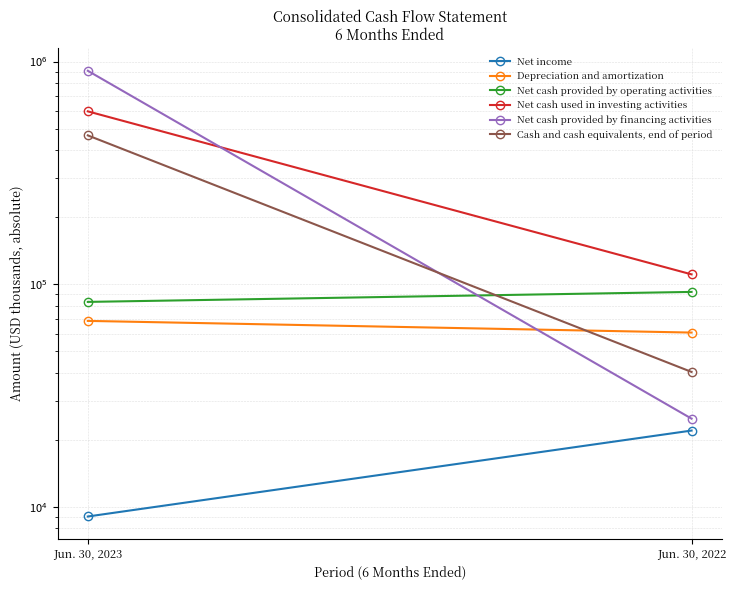

Reading left to right, transcribe all the data shown in this chart.

Net income: Jun. 30, 2023=9038	Jun. 30, 2022=21986
Depreciation and amortization: Jun. 30, 2023=68359	Jun. 30, 2022=60579
Net cash provided by operating activities: Jun. 30, 2023=83196	Jun. 30, 2022=92251
Net cash used in investing activities: Jun. 30, 2023=597226	Jun. 30, 2022=110611
Net cash provided by financing activities: Jun. 30, 2023=908593	Jun. 30, 2022=24866
Cash and cash equivalents, end of period: Jun. 30, 2023=465715	Jun. 30, 2022=40315